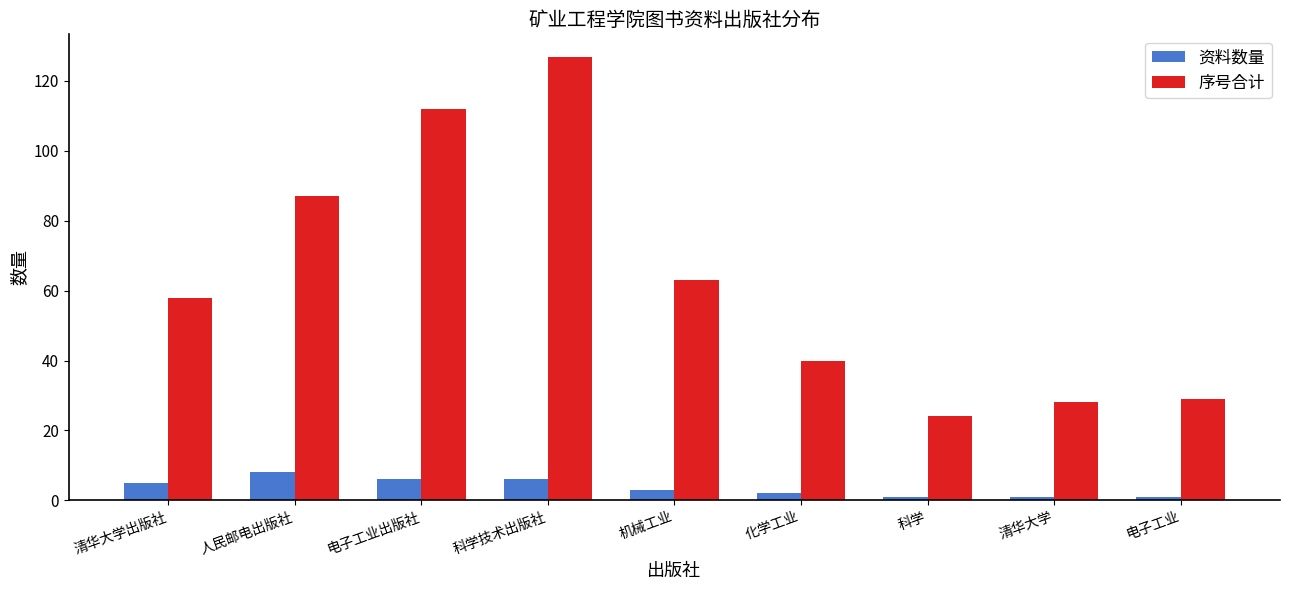

Reading left to right, extract all data points from this chart.

资料数量: 5	8	6	6	3	2	1	1	1
序号合计: 58	87	112	127	63	40	24	28	29